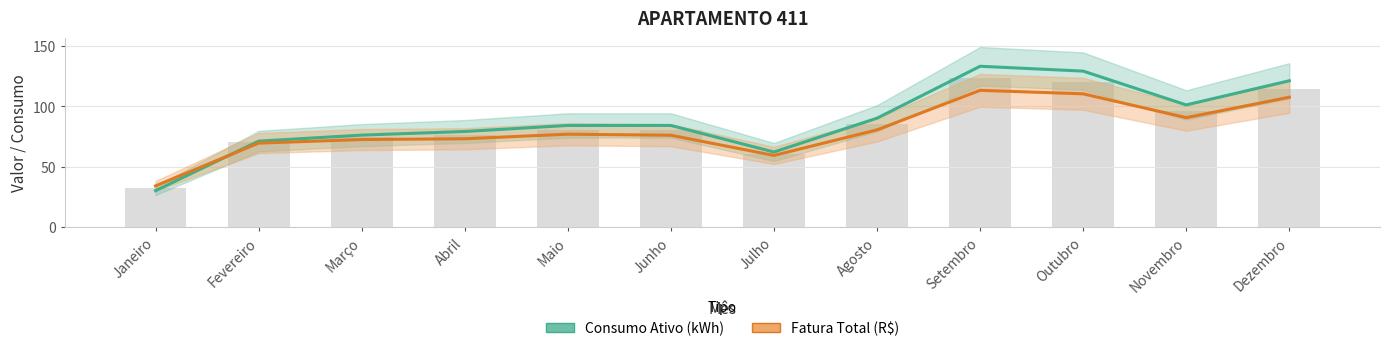

Which series has the largest range (max minus min)?

Consumo Ativo (kWh)